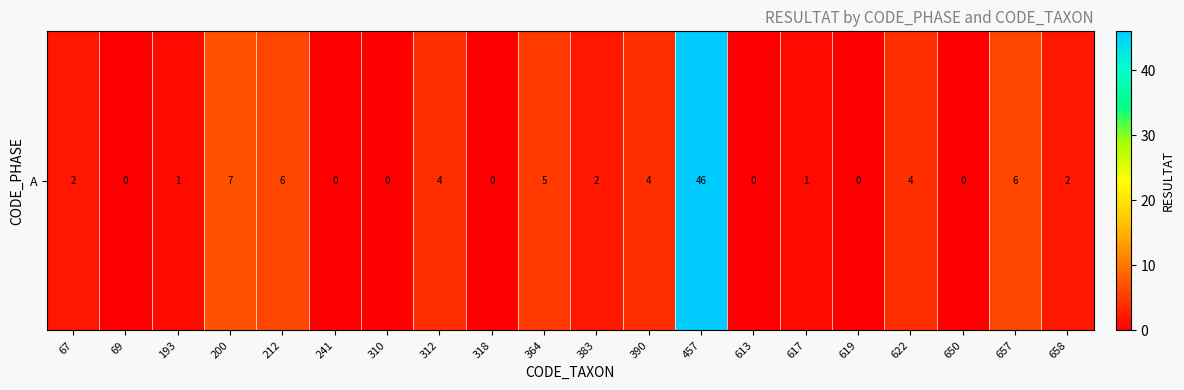

What is the change in value from 67 to 241?

-2